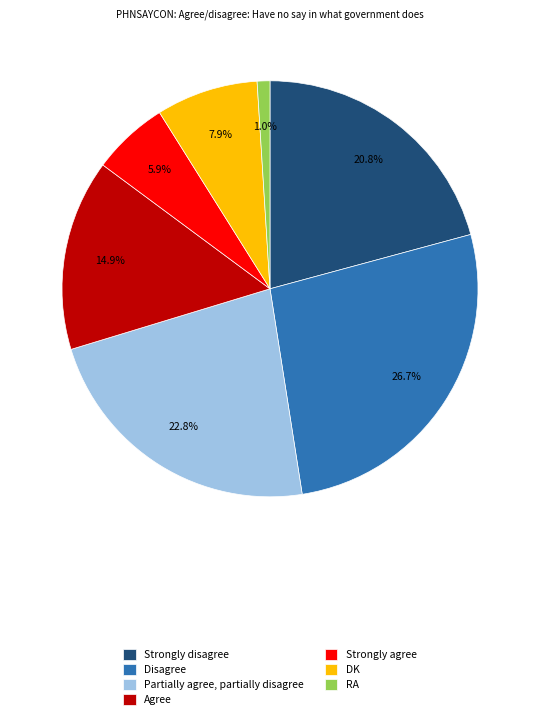

Which slice is the smallest?

RA